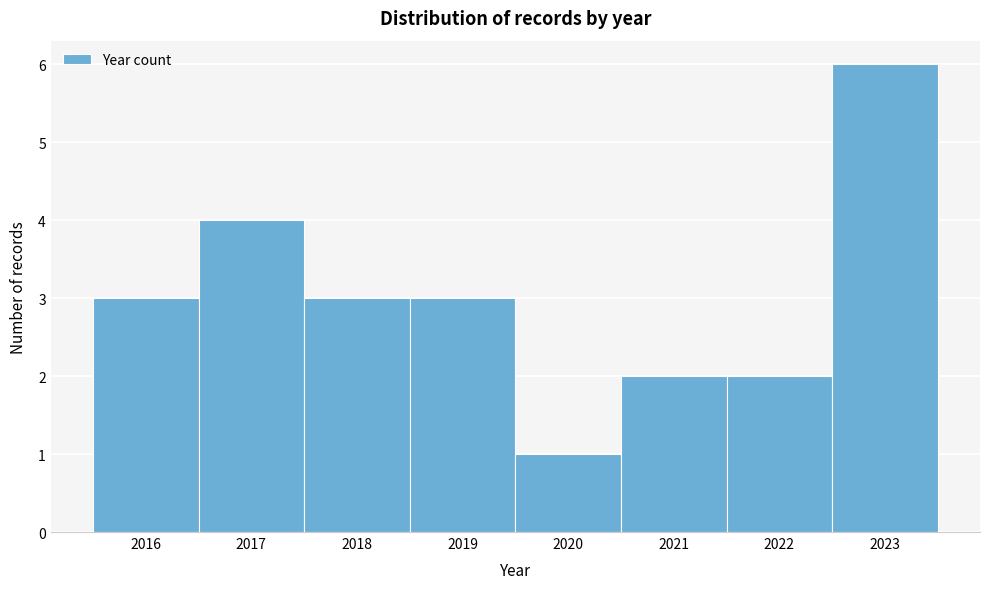

Reading left to right, list every bar in this chart as the range it spans on the x-axis followed by its height. The values are not printed on the chart, so give them approximately, as read against the axis.

2015.5 to 2016.5: 3
2016.5 to 2017.5: 4
2017.5 to 2018.5: 3
2018.5 to 2019.5: 3
2019.5 to 2020.5: 1
2020.5 to 2021.5: 2
2021.5 to 2022.5: 2
2022.5 to 2023.5: 6